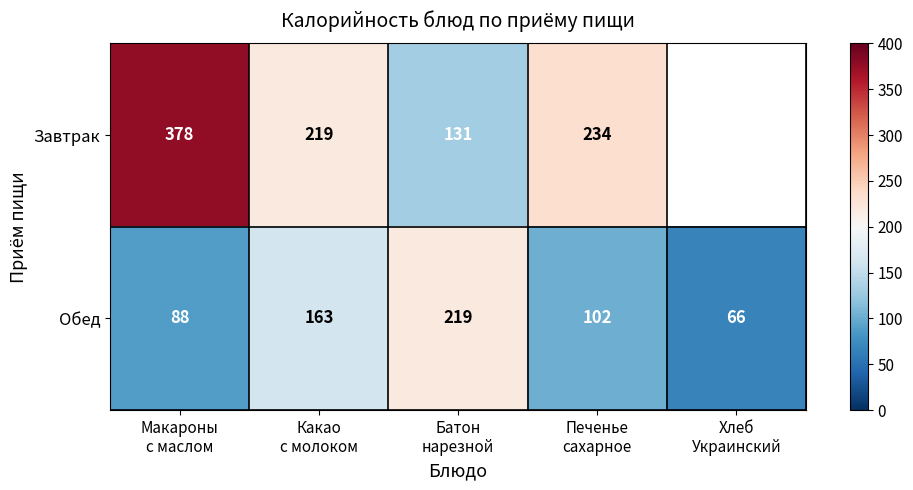

What is the lowest value of the Обед series?

66